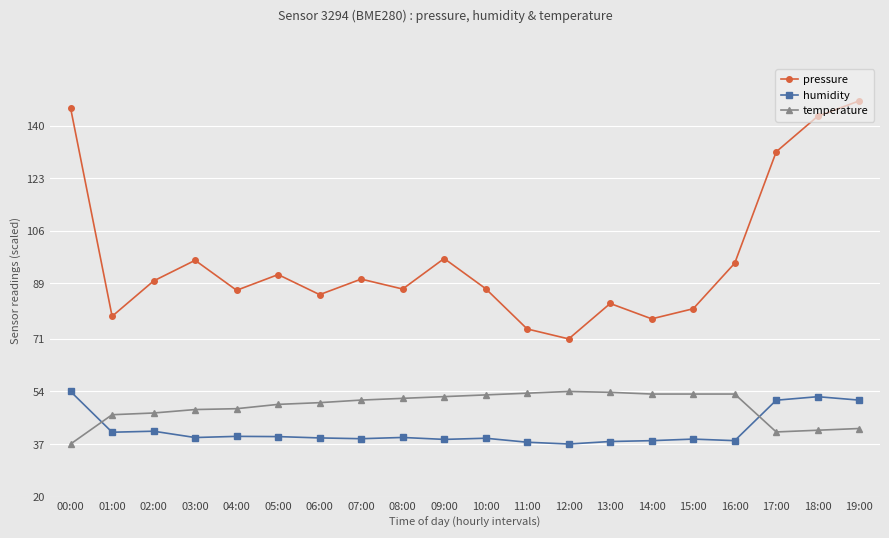

At how many categories does at least one series exceed 113?

4